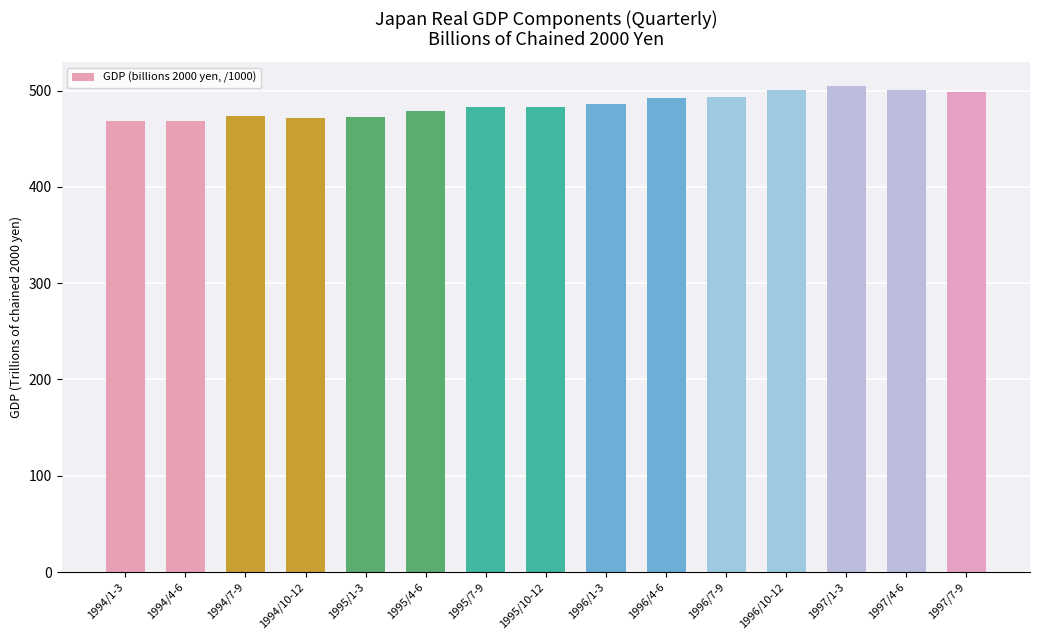

What is the change in value from 1994/4-6 to 1997/4-6?

+31.9